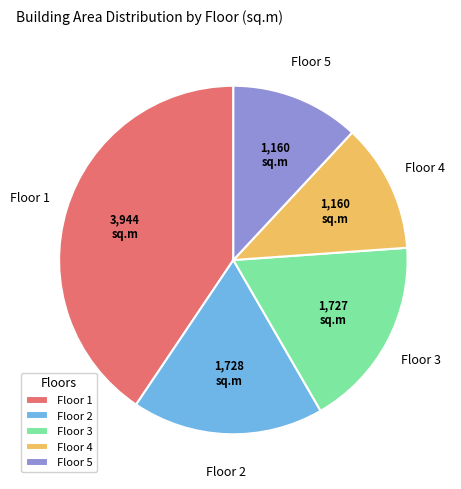

Which has a higher value, Floor 5 or Floor 2?

Floor 2